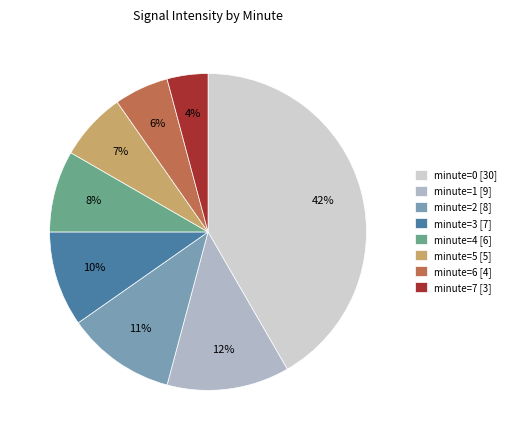

Do minute=7 [3] and minute=1 [9] together represent more than half of the pie?

No